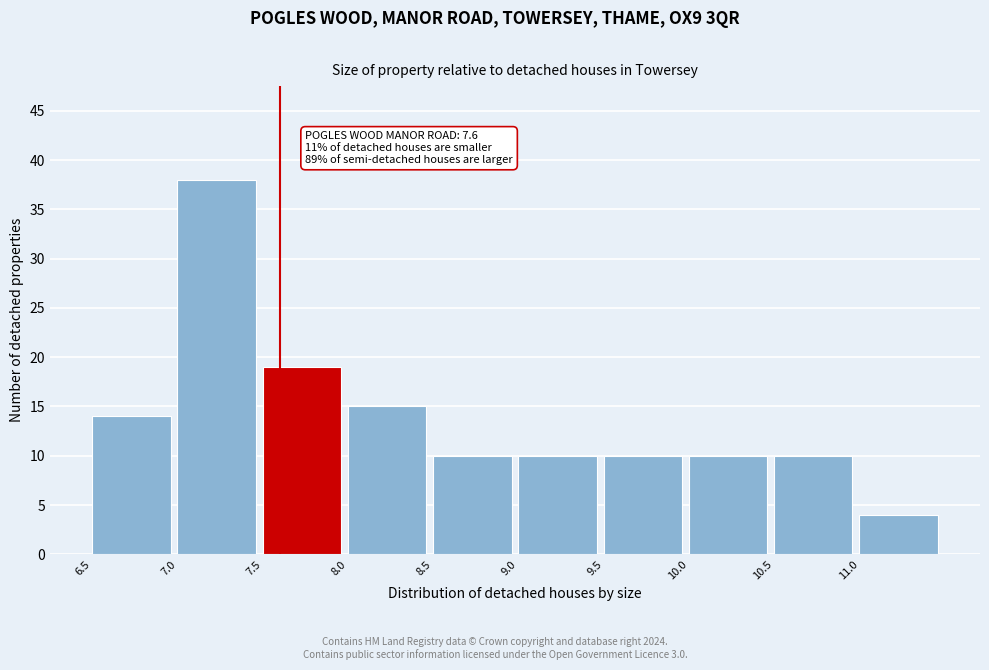

Which range on the x-axis has the tallest bar?

7.0 to 7.5